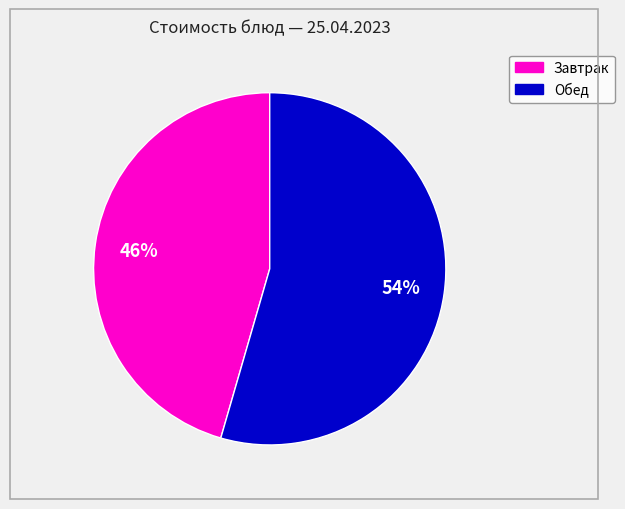

Does any single category account for the majority?

Yes